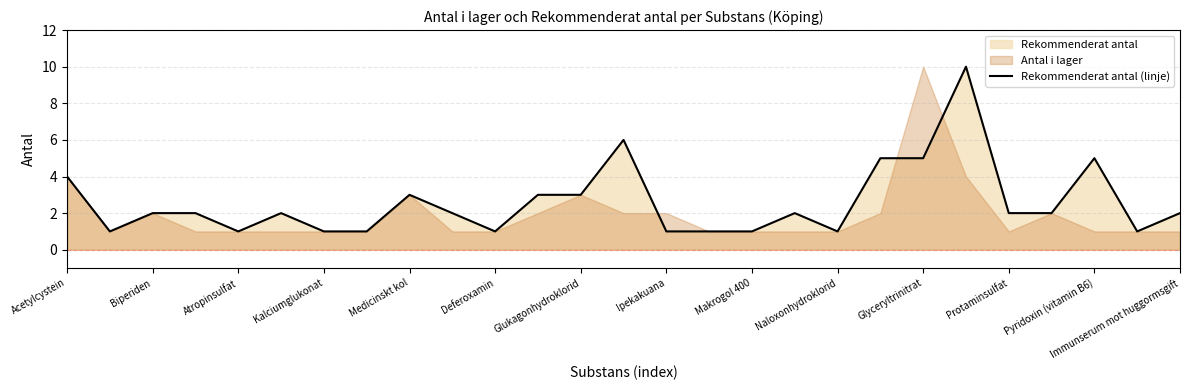

Reading right to left, extract all data points from this chart.

2	1	5	2	2	10	5	5	1	2	1	1	1	6	3	3	1	2	3	1	1	2	1	2	2	1	4